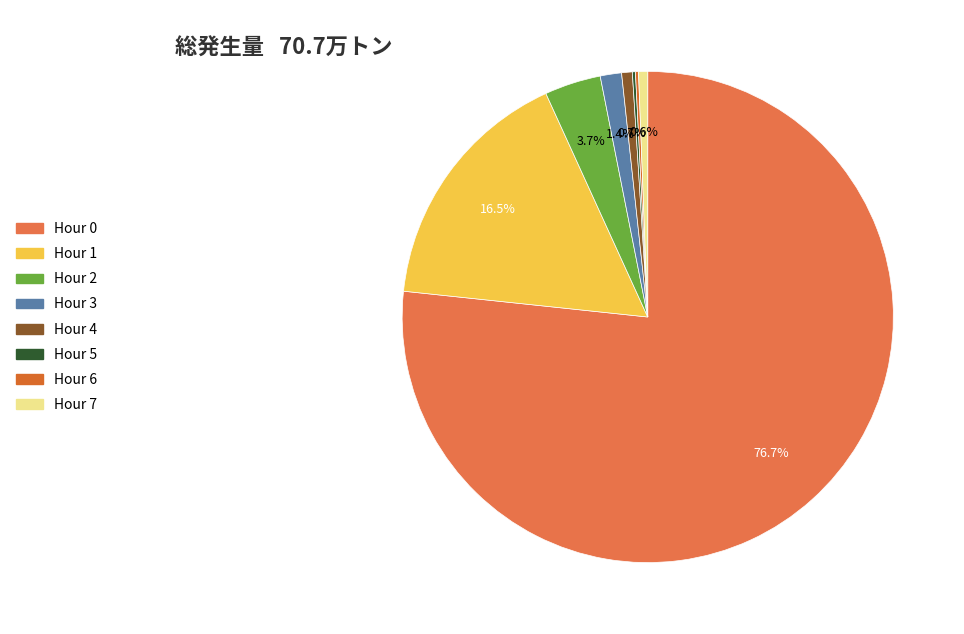

How much of the chart is everything except Hour 2?

96.3%